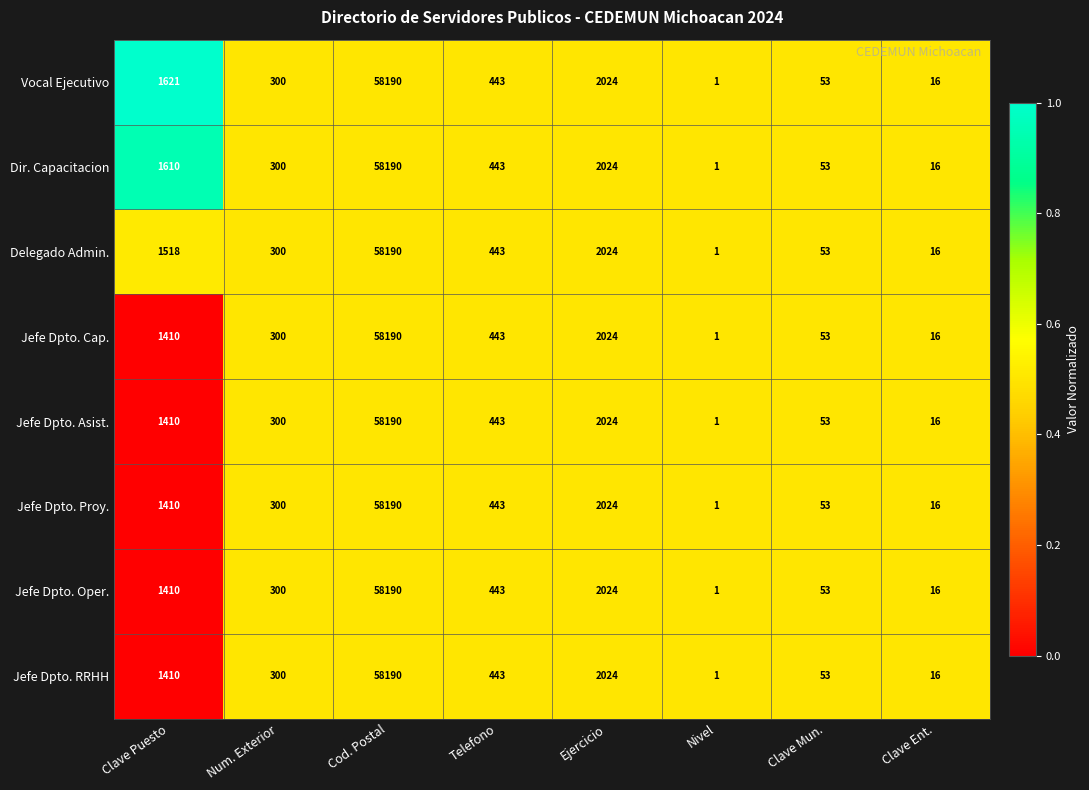

What is the approximate value of Dir. Capacitacion at Telefono, to the nearest 10?

440